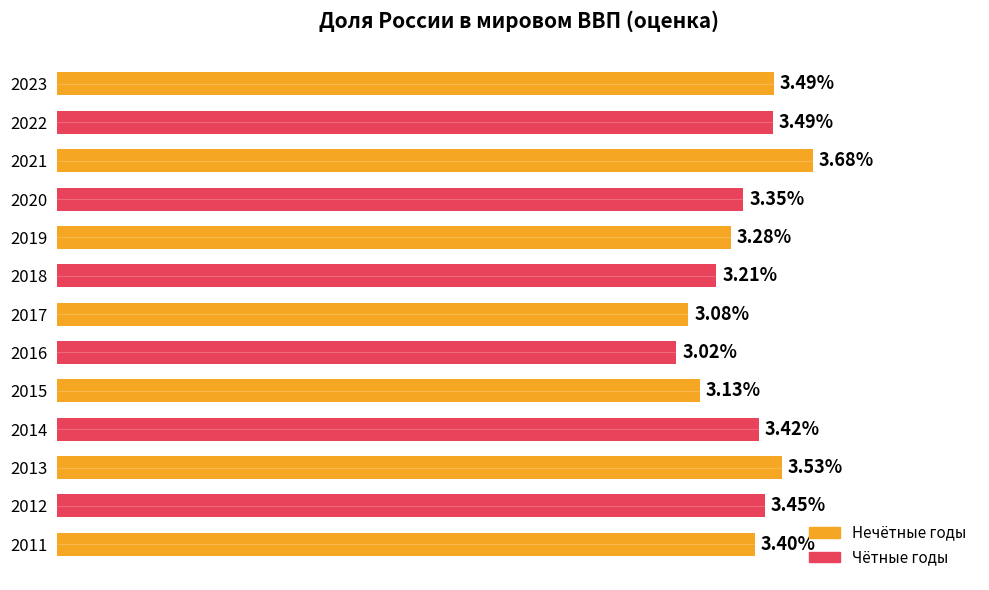

Does the chart contain any negative values?

No